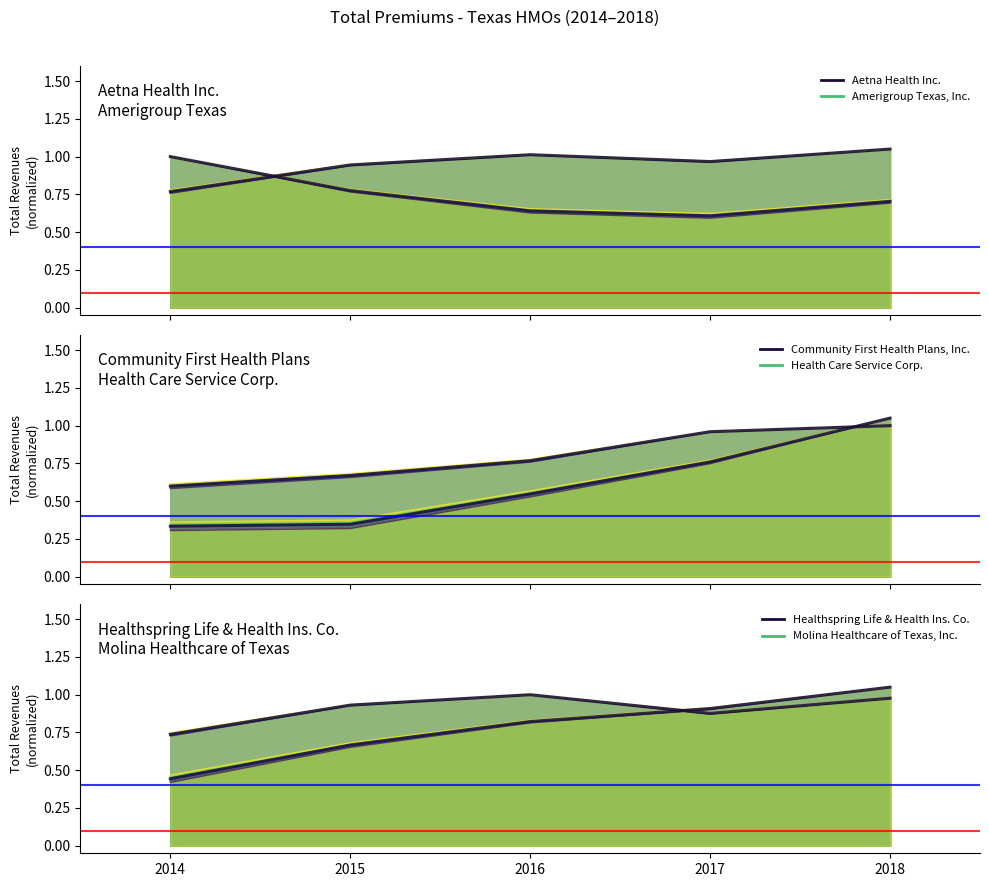

Reading left to right, extract all data points from this chart.

Aetna Health Inc. (mean): 1.0	0.8	0.6	0.6	0.7
Amerigroup Texas, Inc. (mean): 0.8	0.9	1.0	1.0	1.1
Community First Health Plans, Inc. (mean): 0.6	0.7	0.8	1.0	1.0
Health Care Service Corp. (mean): 0.3	0.3	0.5	0.8	1.1
Healthspring Life & Health Ins. Co. (mean): 0.7	0.9	1.0	0.9	1.0
Molina Healthcare of Texas, Inc. (mean): 0.4	0.7	0.8	0.9	1.1